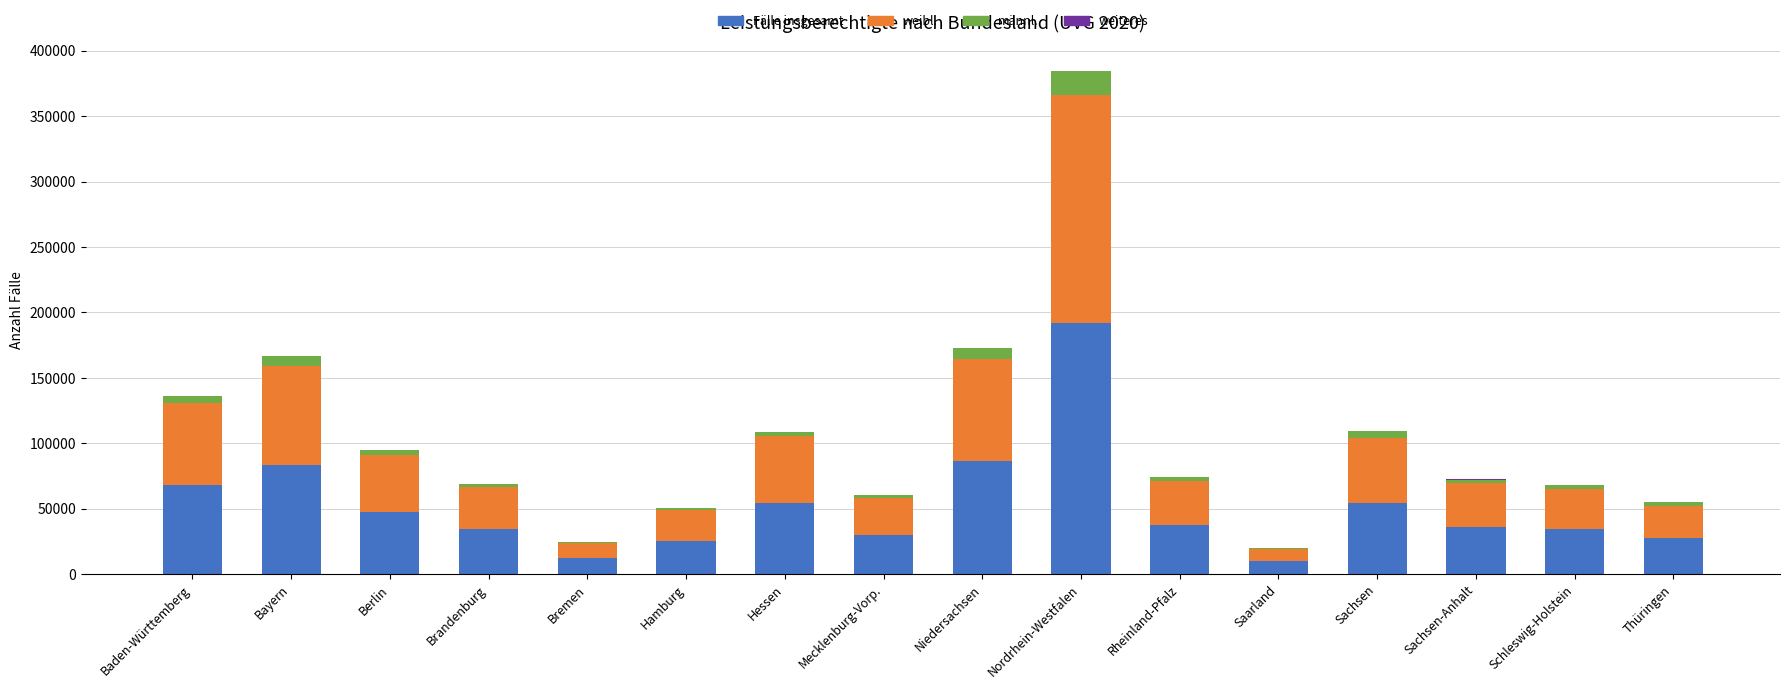

What is the highest value of the Fälle insgesamt series?

192277